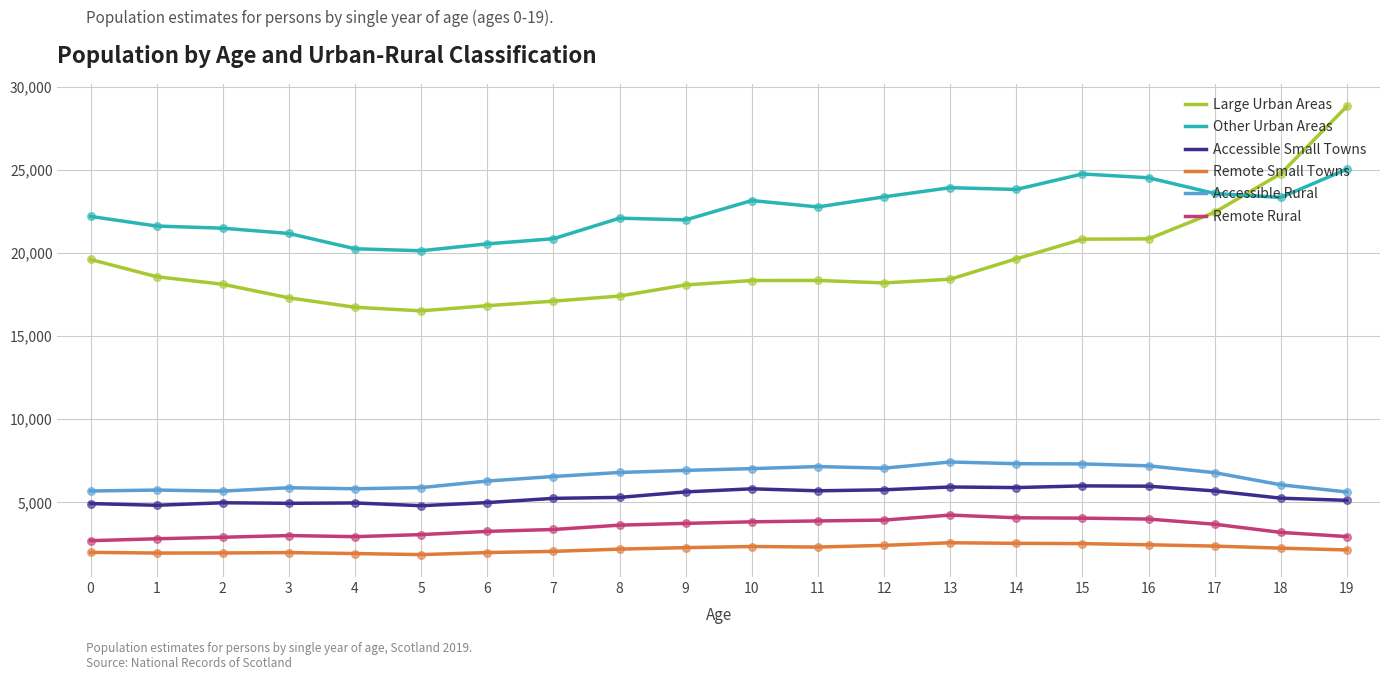

At how many categories does at least one series exceed 9114?

20